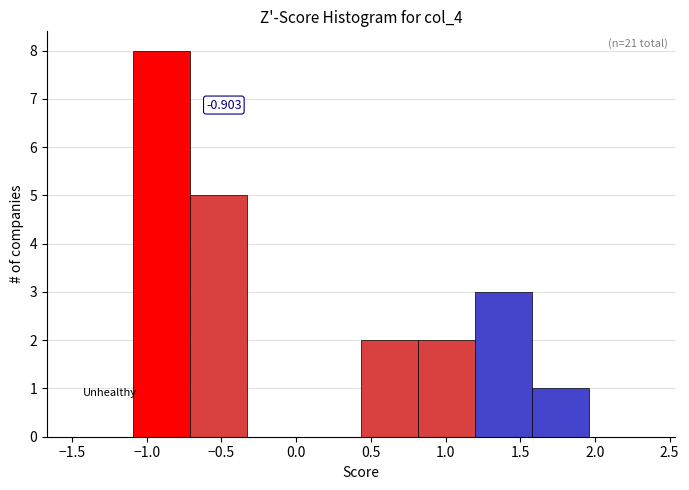

Over which range of the x-axis is the bar tallest?

-1.10 to -0.70